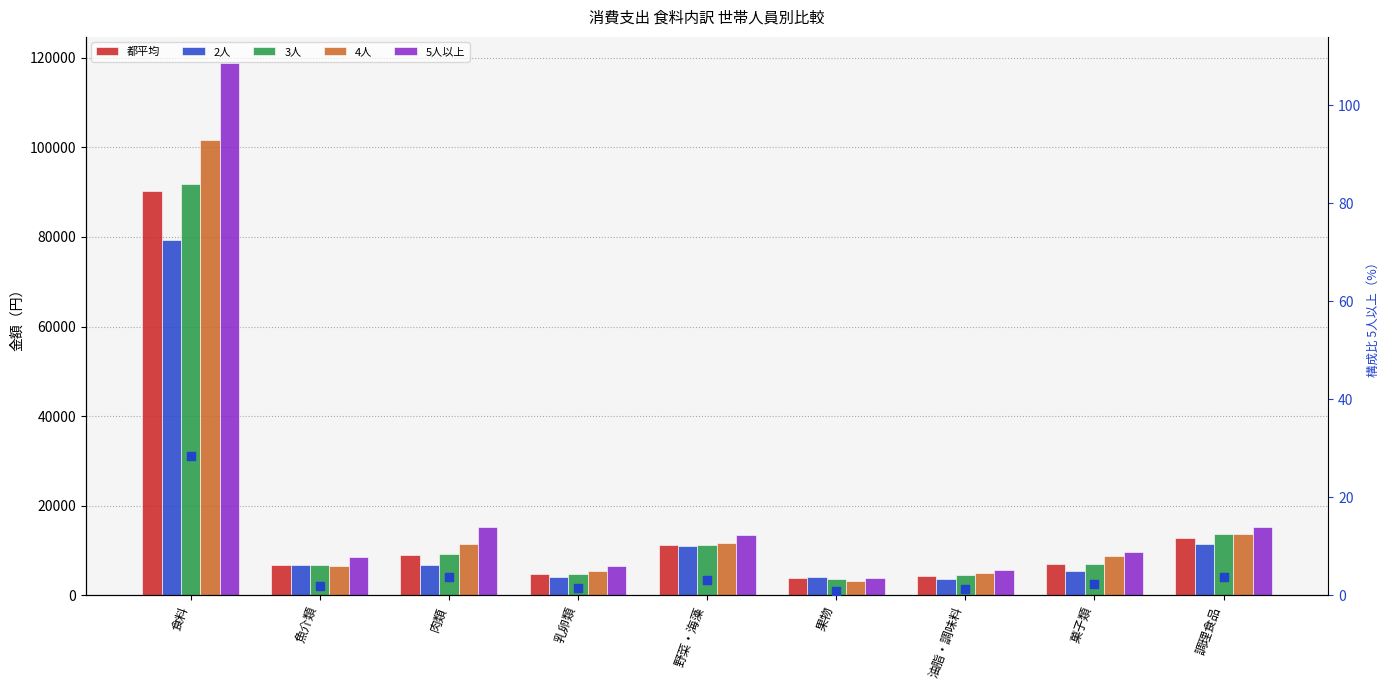

At which category is the sum across all series the highest?

食料